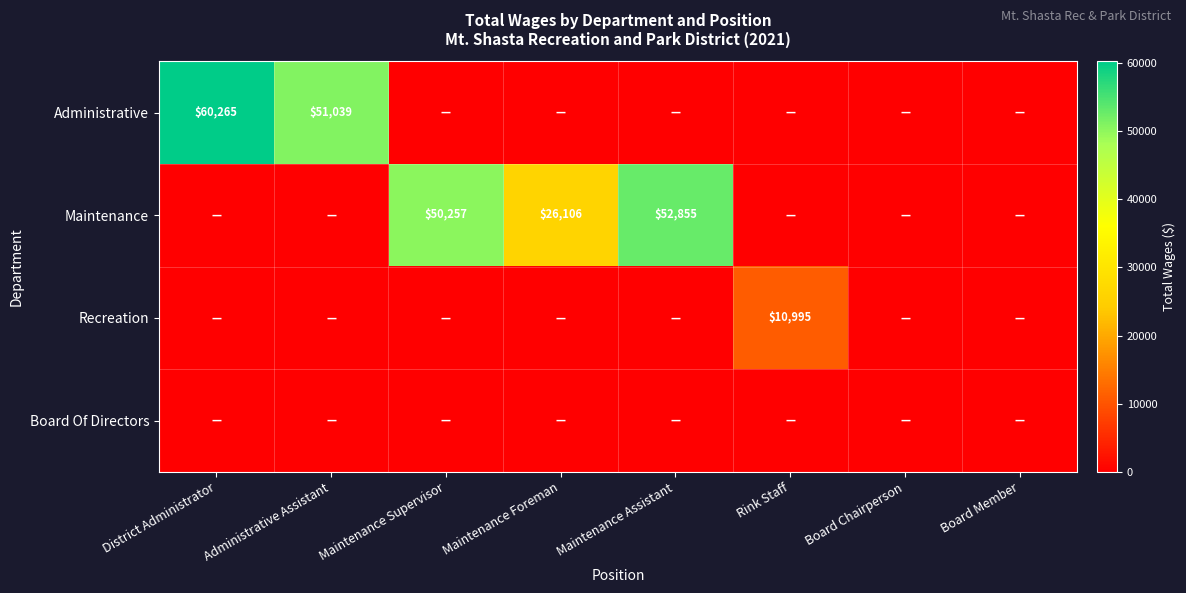

The Recreation series shows 10995 at Rink Staff. True or false?

True